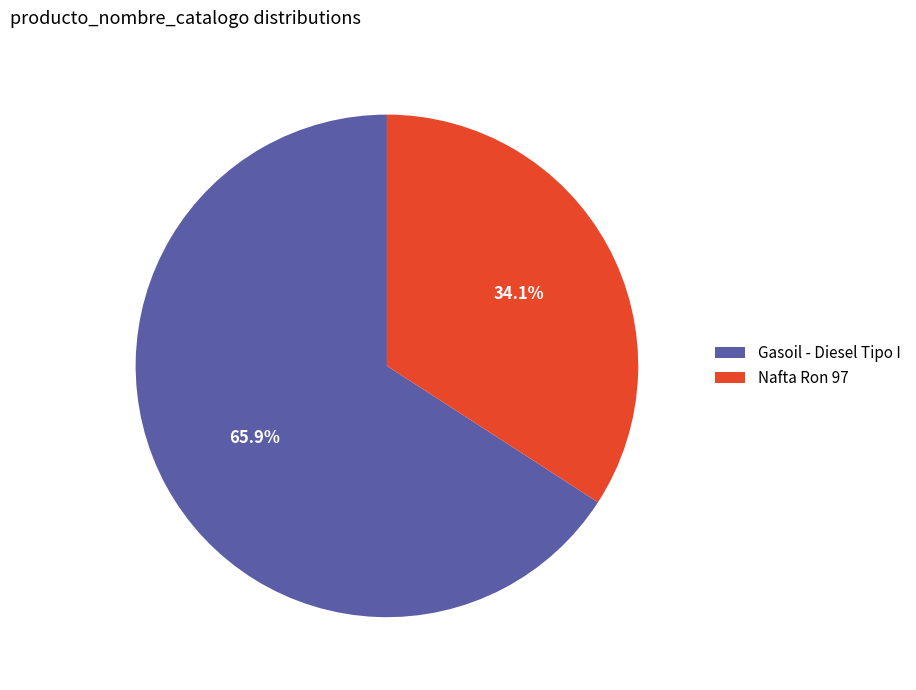

Is Nafta Ron 97 the majority of the pie?

No